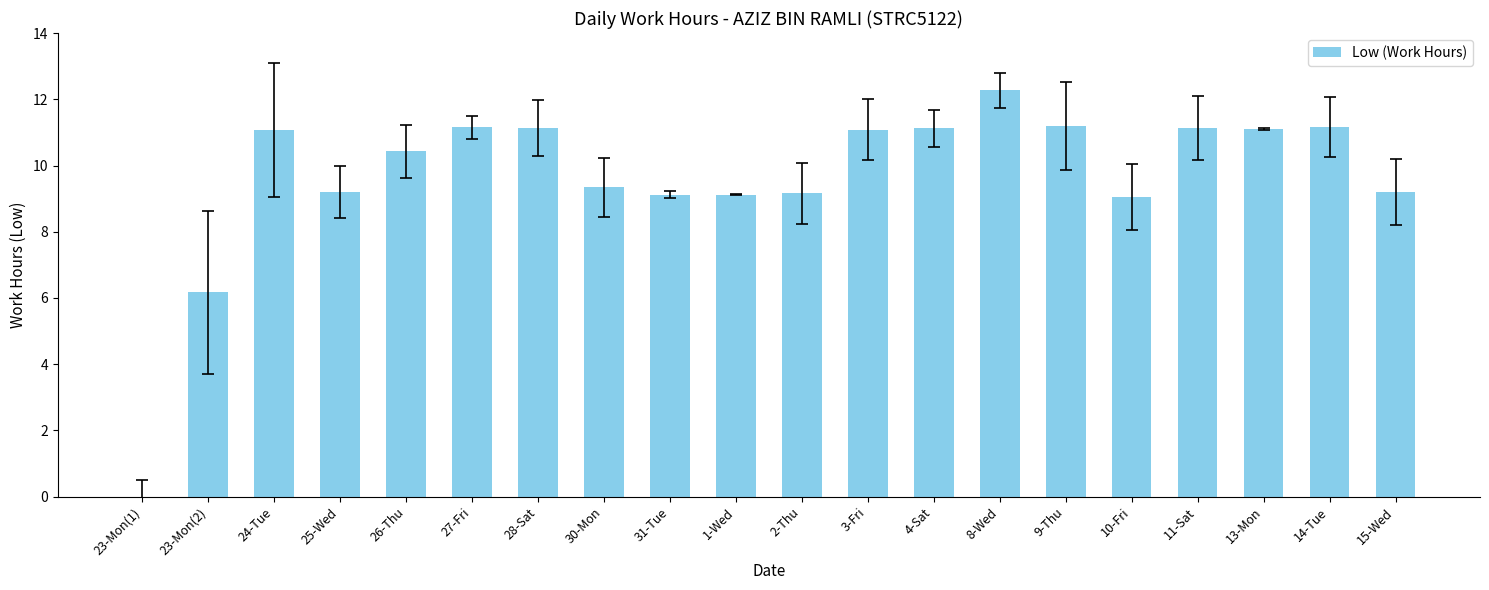

What is the greatest value displayed?

12.3